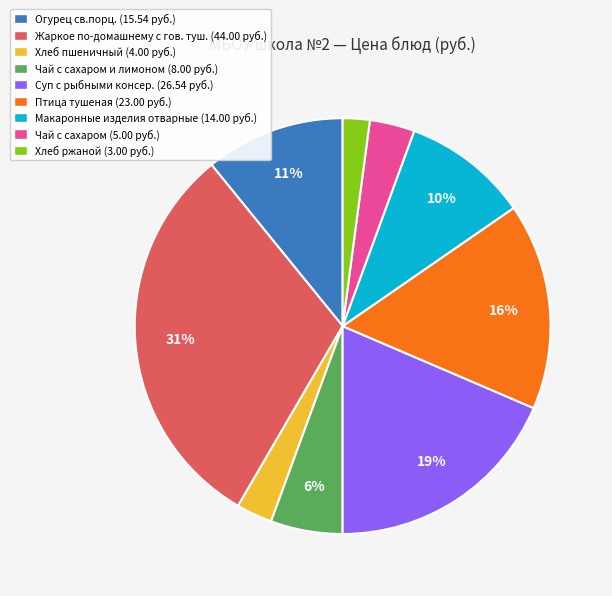

What is the ratio of the value at Макаронные изделия отварные (14.00 руб.) to the value at Птица тушеная (23.00 руб.)?

0.6